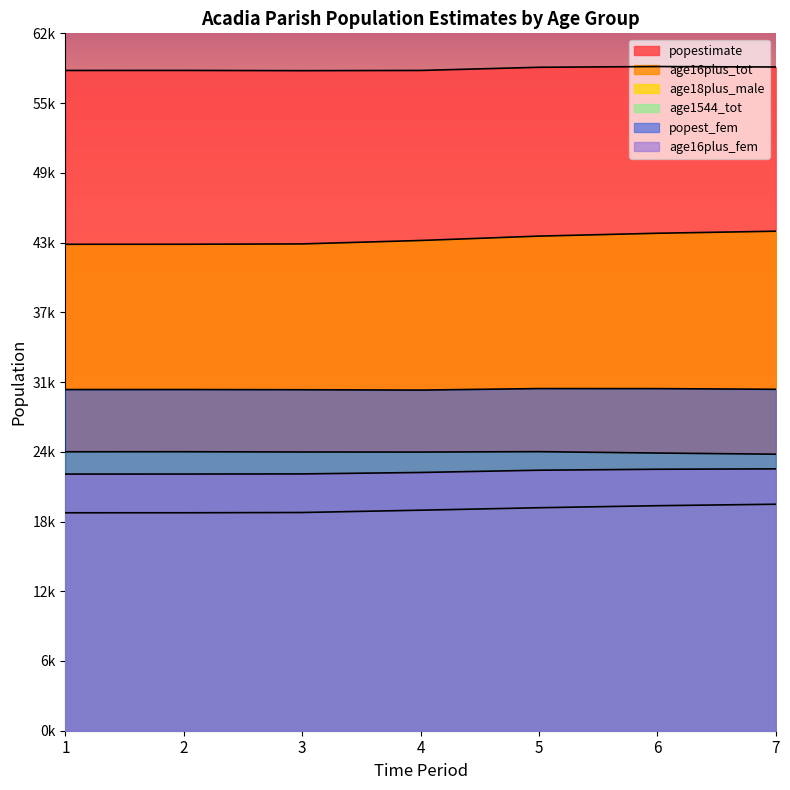

True or false: age18plus_male has a value of 5420 at 3.

False